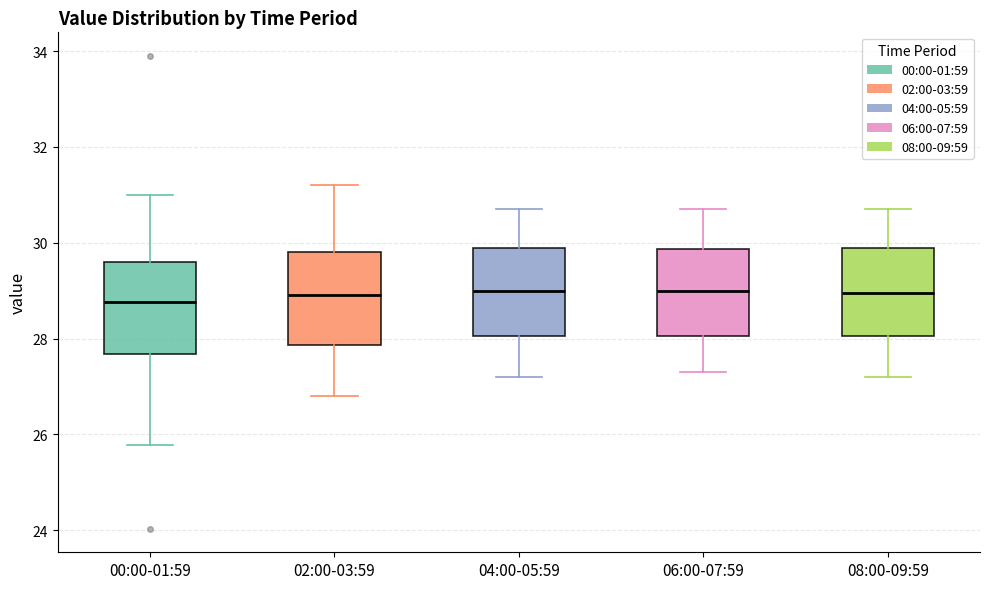

Where does the median line of the box for 08:00-09:59 sit on the y-axis? The values are not printed on the chart, so give them approximately, as read against the axis.

29.0